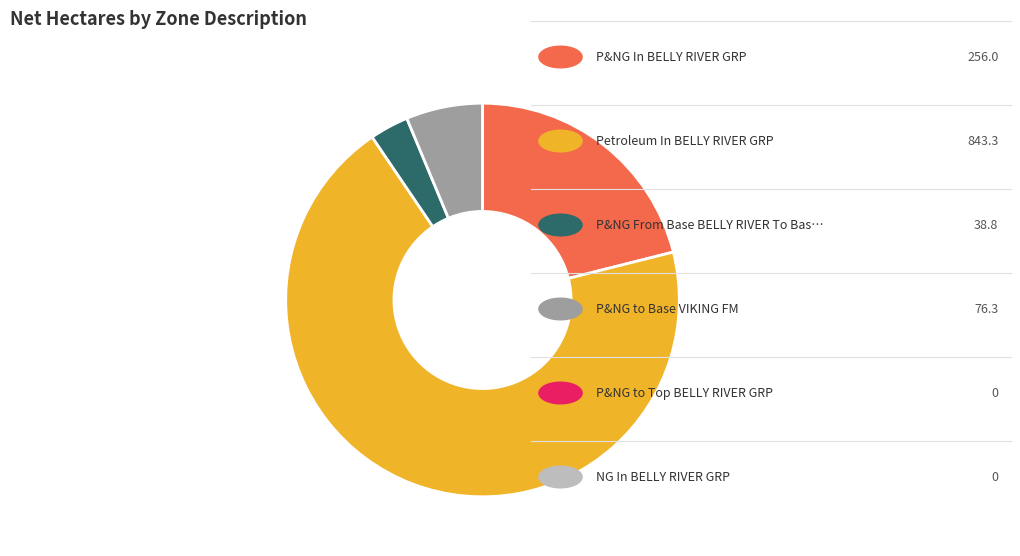

Is there a majority slice in this chart?

Yes